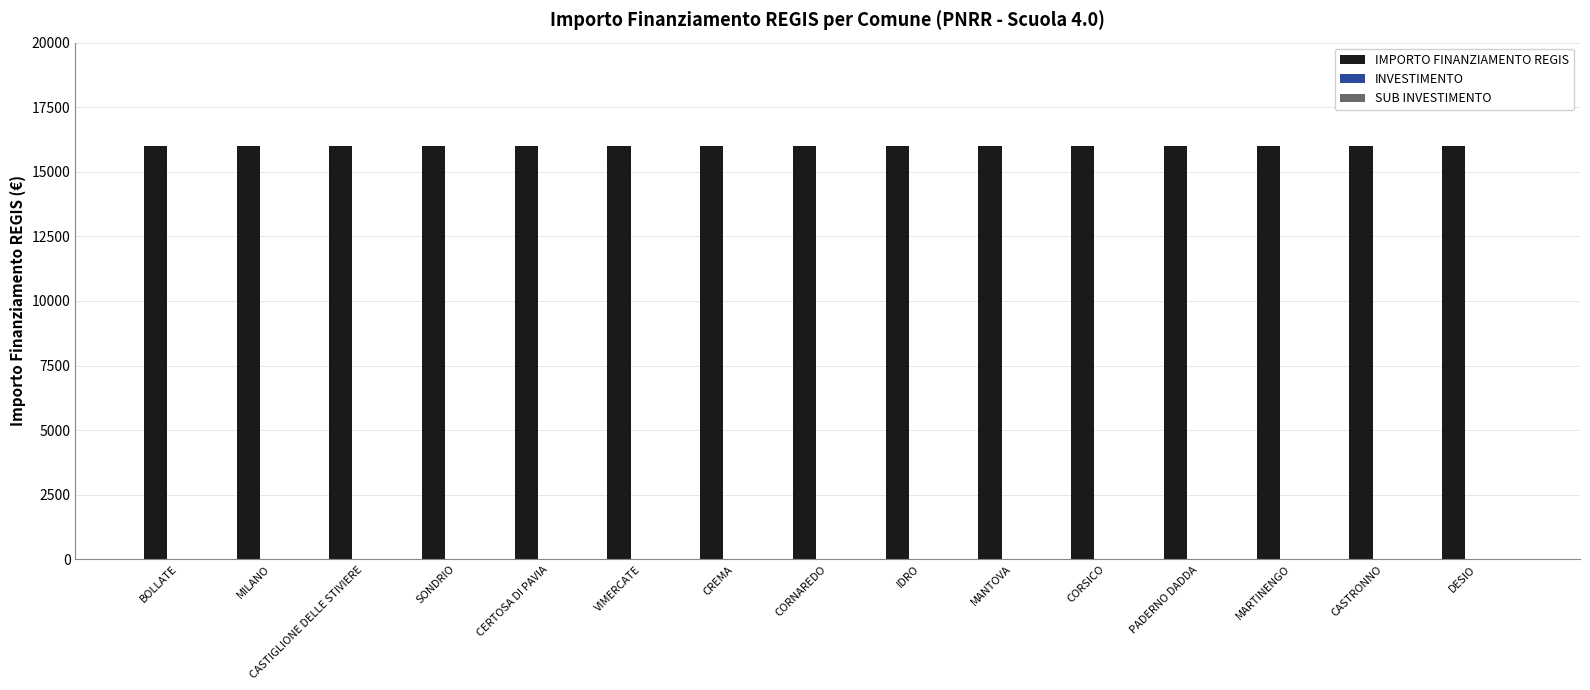

The IMPORTO FINANZIAMENTO REGIS series shows 16000.0 at VIMERCATE. True or false?

True